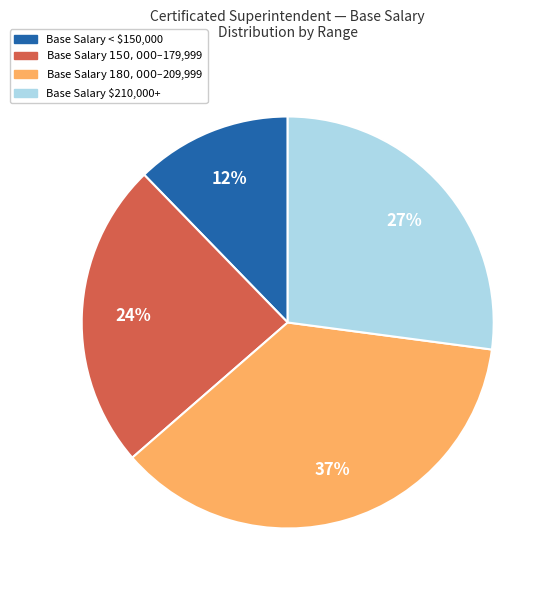

To the nearest percent, what is the average slice percentage?

25%